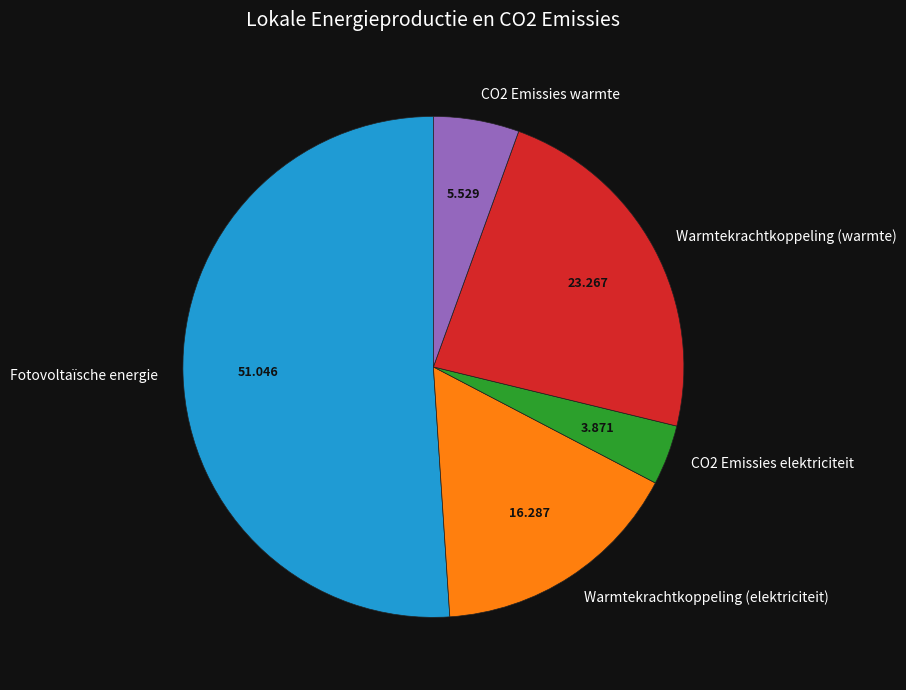

What is the largest slice in the pie chart?

Fotovoltaïsche energie